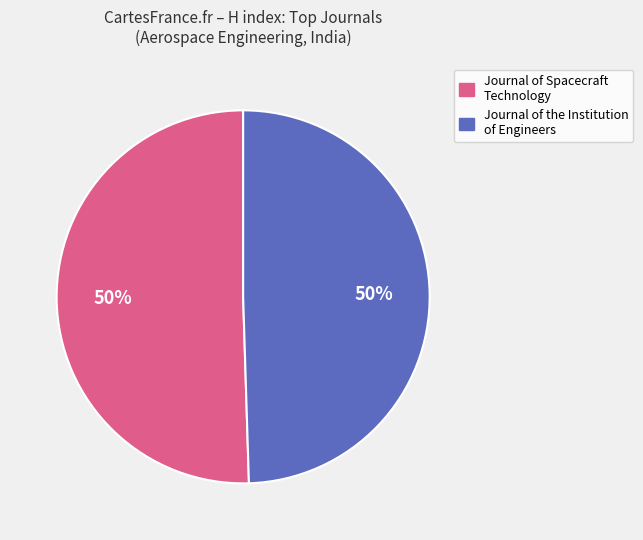

Approximately how many times larger is the value at Journal of Spacecraft Technology compared to Journal of the Institution of Engineers?

1.0